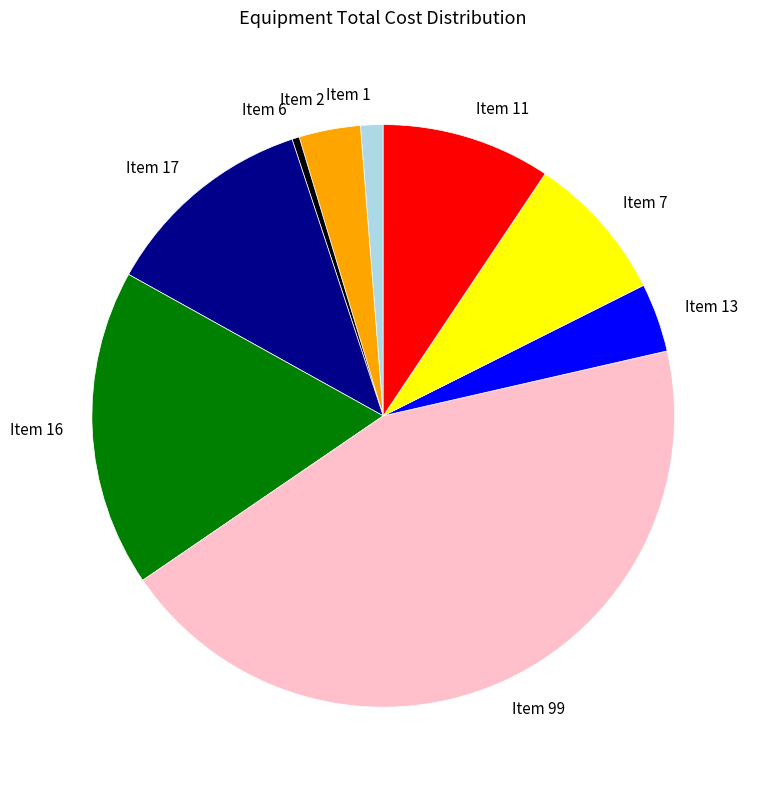

Is there a majority slice in this chart?

No